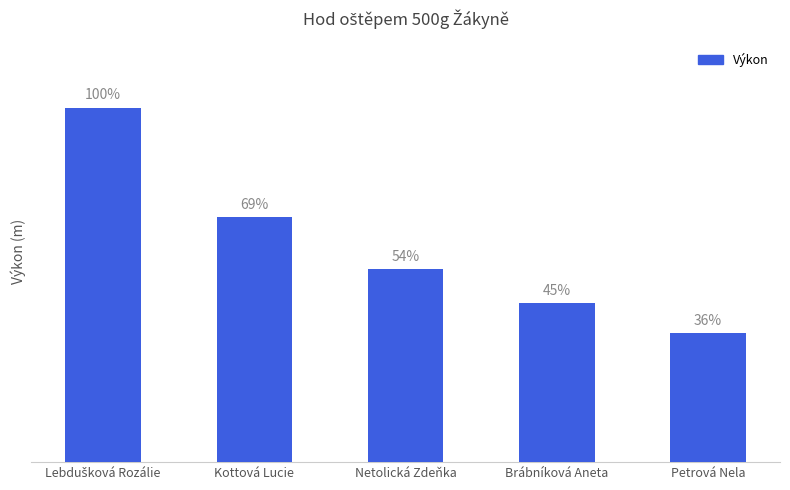

Reading left to right, what are all the values shown in this chart?

Lebdušková Rozálie=33.7	Kottová Lucie=23.3	Netolická Zdeňka=18.4	Brábníková Aneta=15.1	Petrová Nela=12.3